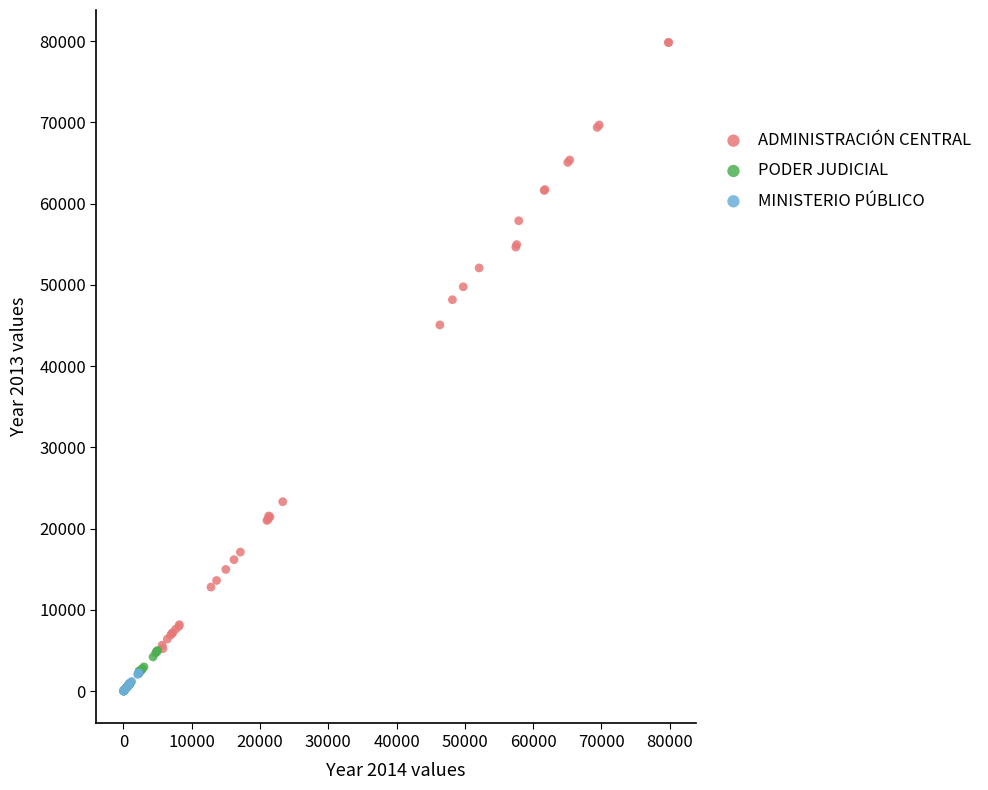

Which series contains the highest Y value?

ADMINISTRACIÓN CENTRAL